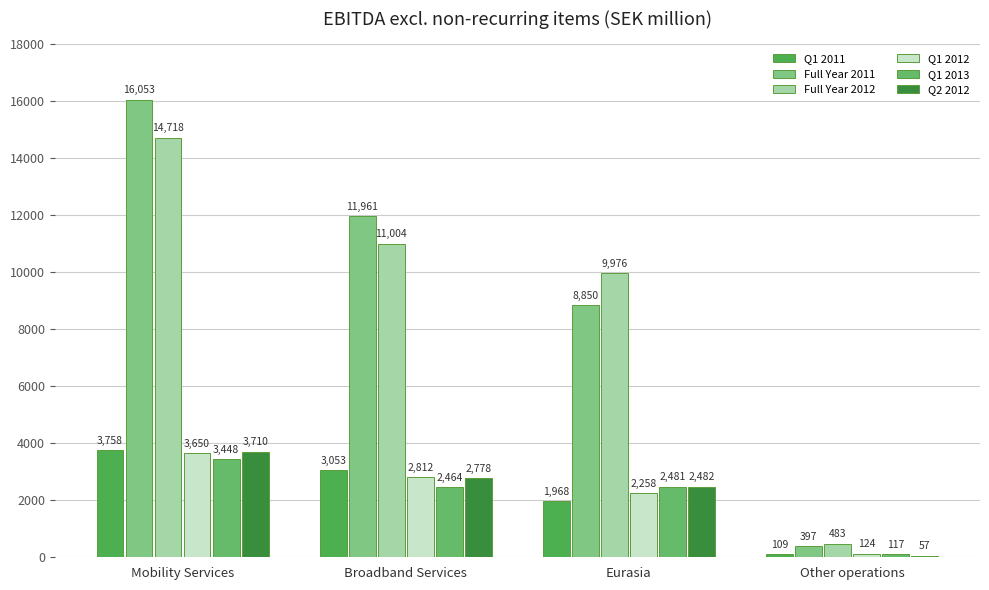

What value does the Q1 2013 series have at Other operations, to the nearest 50?

100